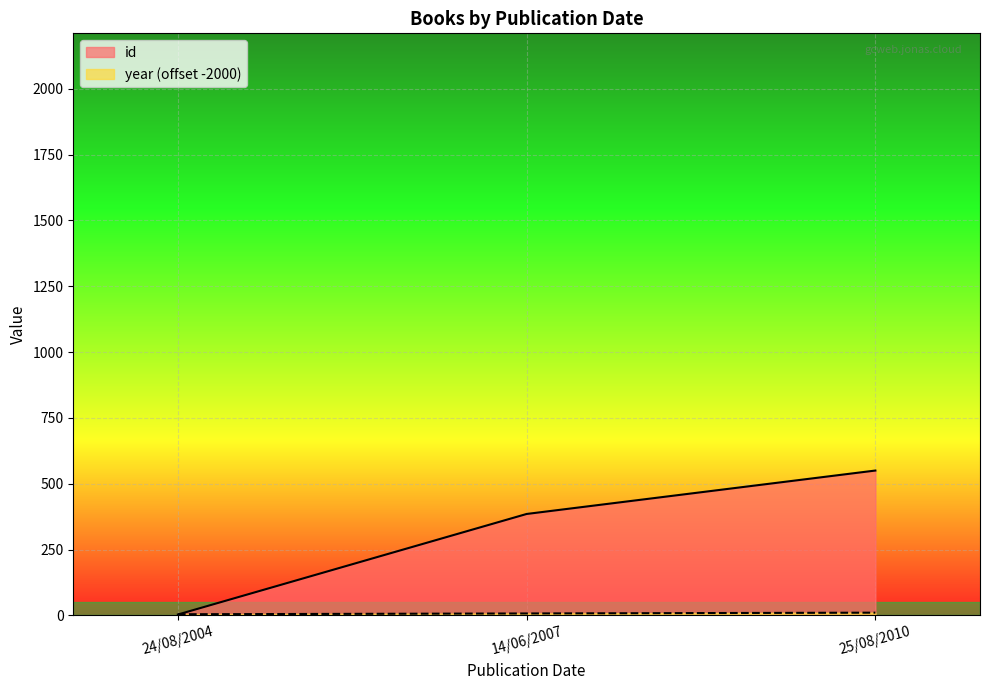

What position from the right is 24/08/2004?

3